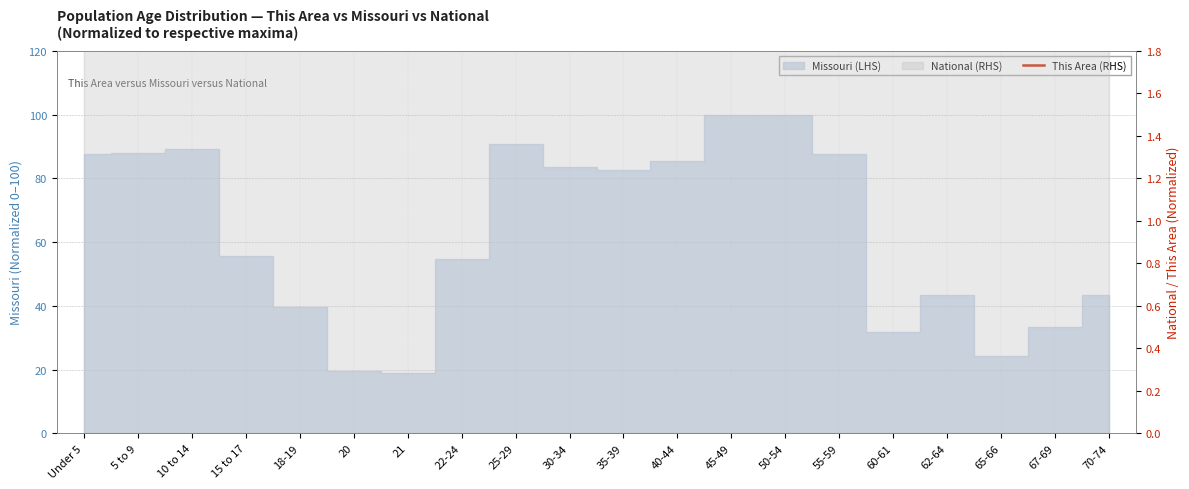

What is the label of the 8th point from the right?

45-49